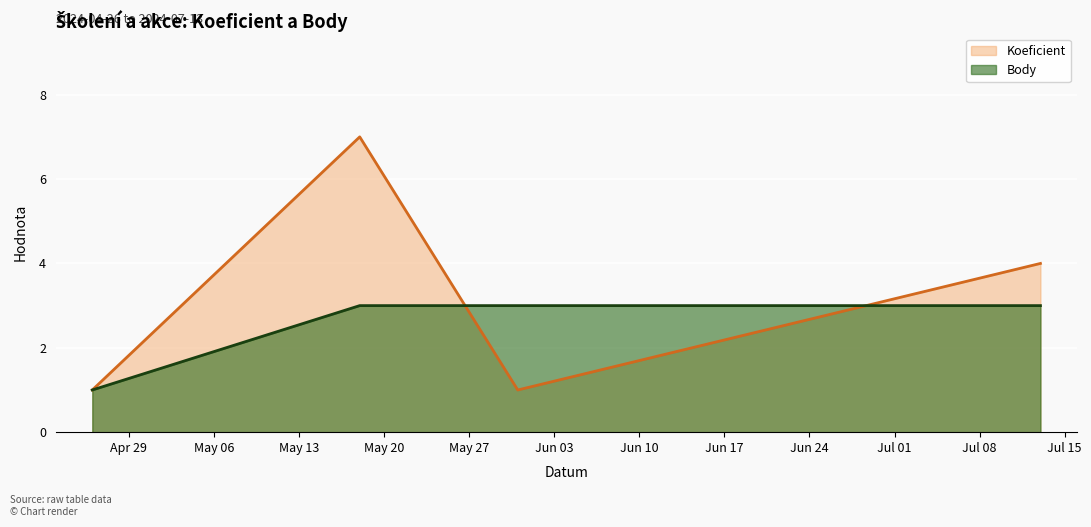

Reading left to right, list all the values displayed in this chart.

Koeficient: 2024-04-26=1	2024-05-18=7	2024-05-31=1	2024-07-13=4
Body: 2024-04-26=1	2024-05-18=3	2024-05-31=3	2024-07-13=3